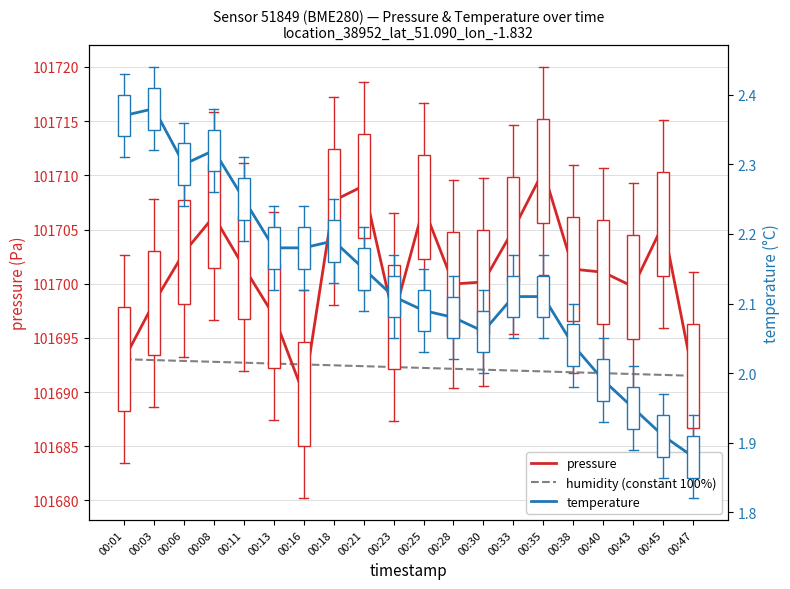

Between 00:16 and 00:23, which series saw the biggest shift?

pressure